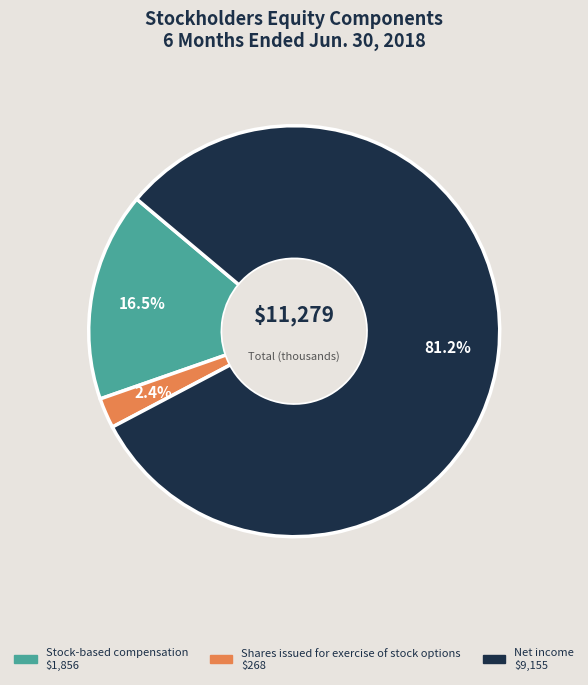

Is there any slice that represents more than half of the pie?

Yes